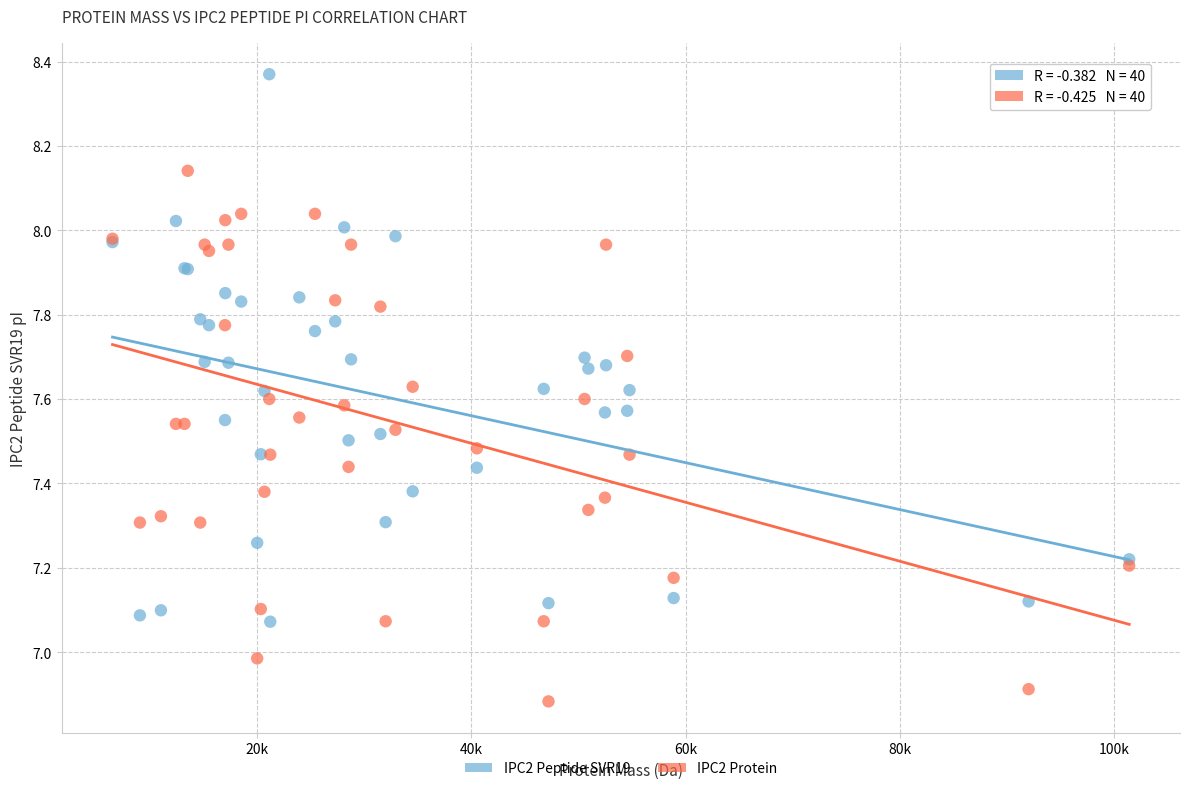

Which series contains the highest Y value?

IPC2 Peptide SVR19